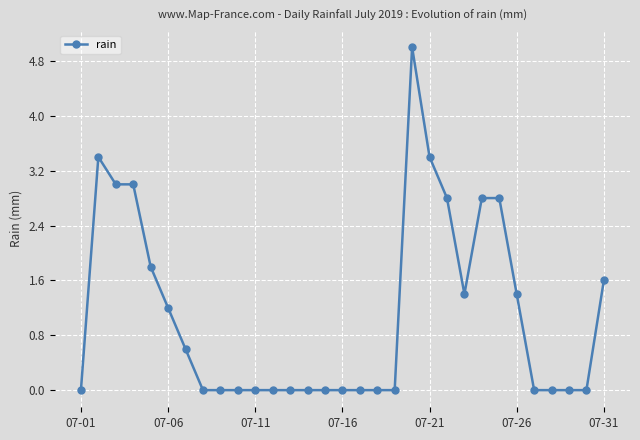

What is the value of the 26th point from the left?

1.4